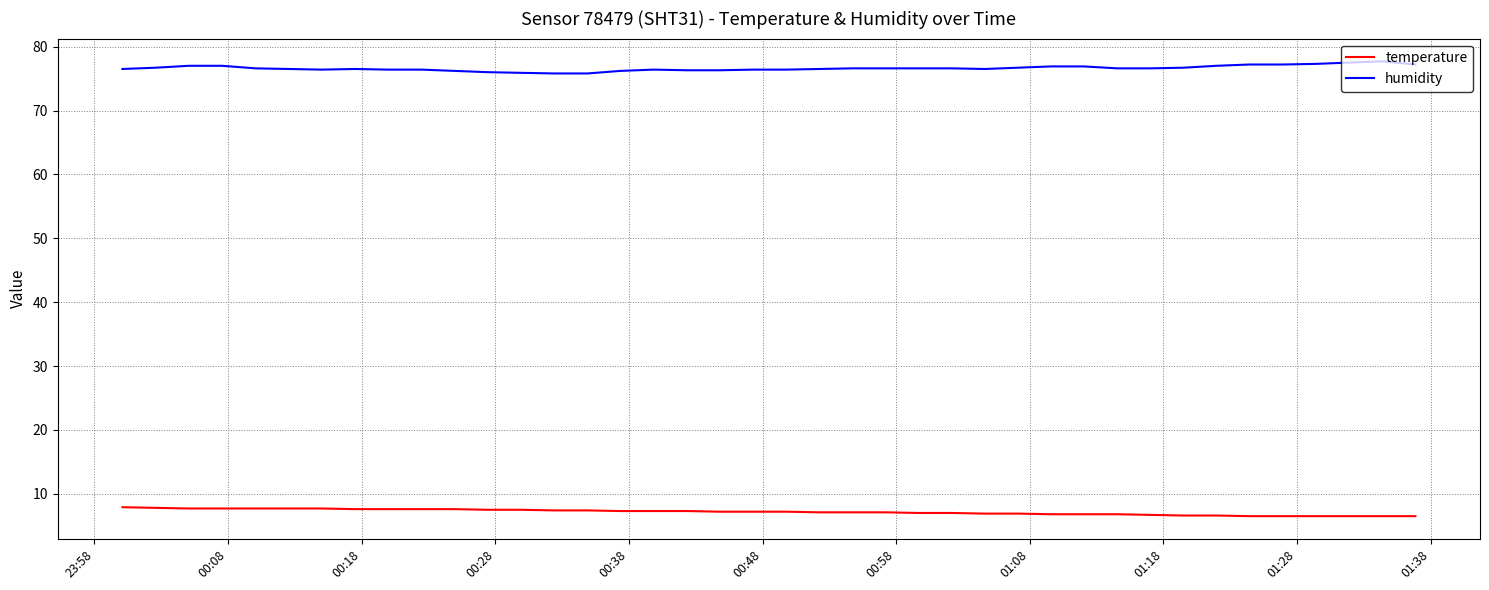

What is the difference between the maximum and minimum values in the humidity series?

1.9